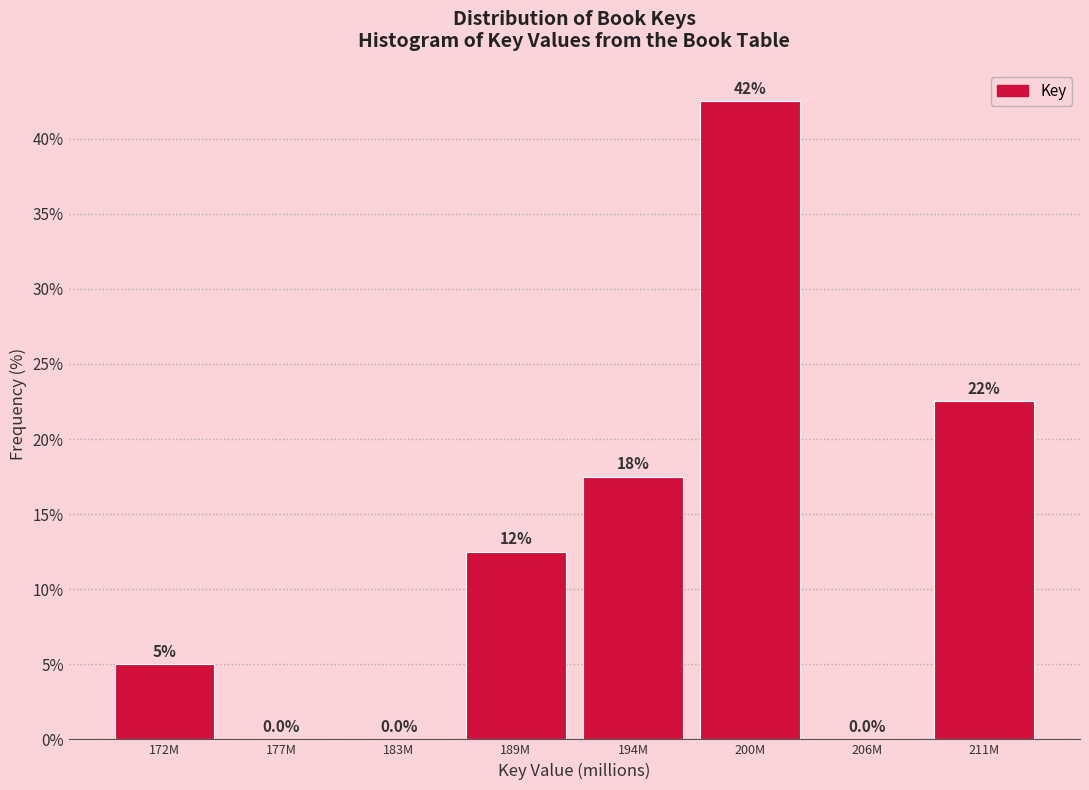

Are the bars horizontal?

No